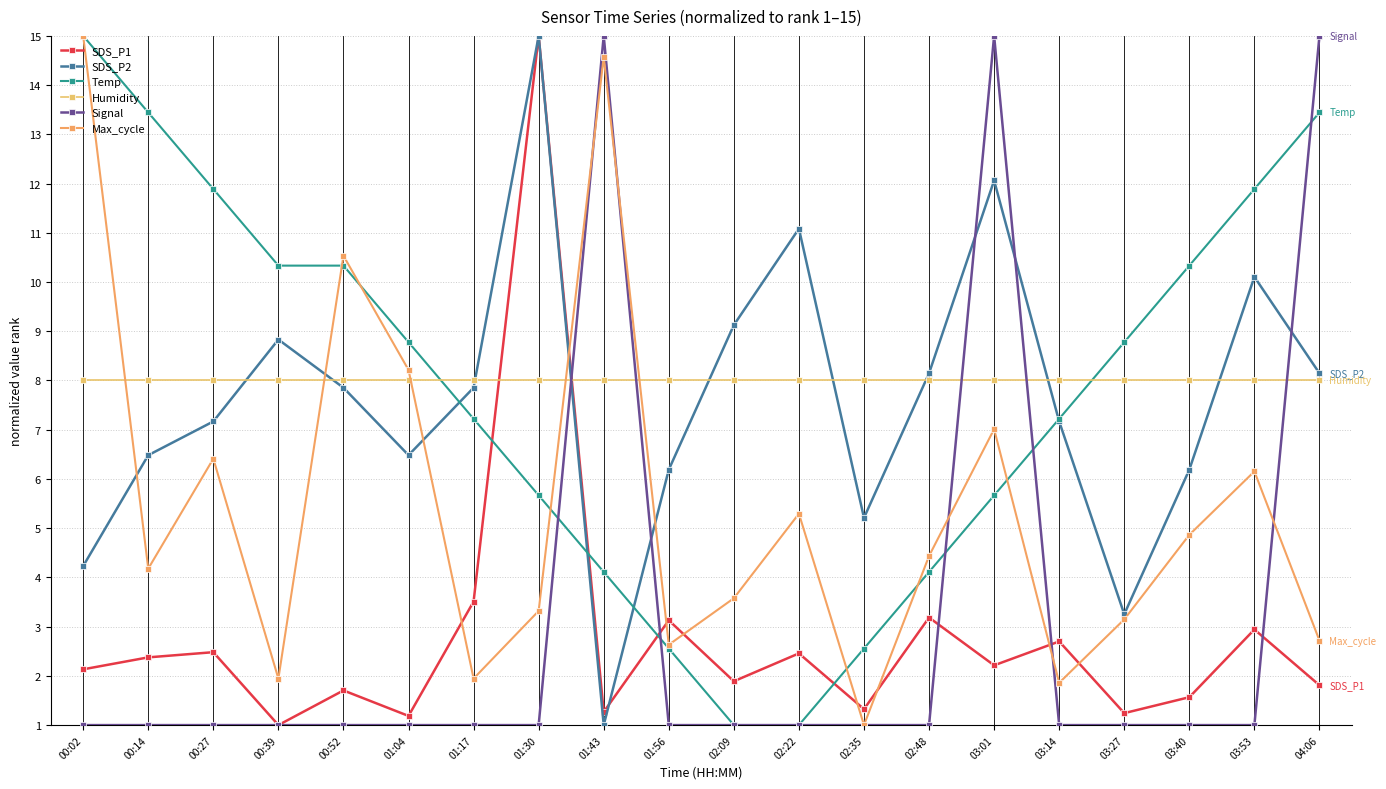

What is the total value across all series at 03:27?

25.4